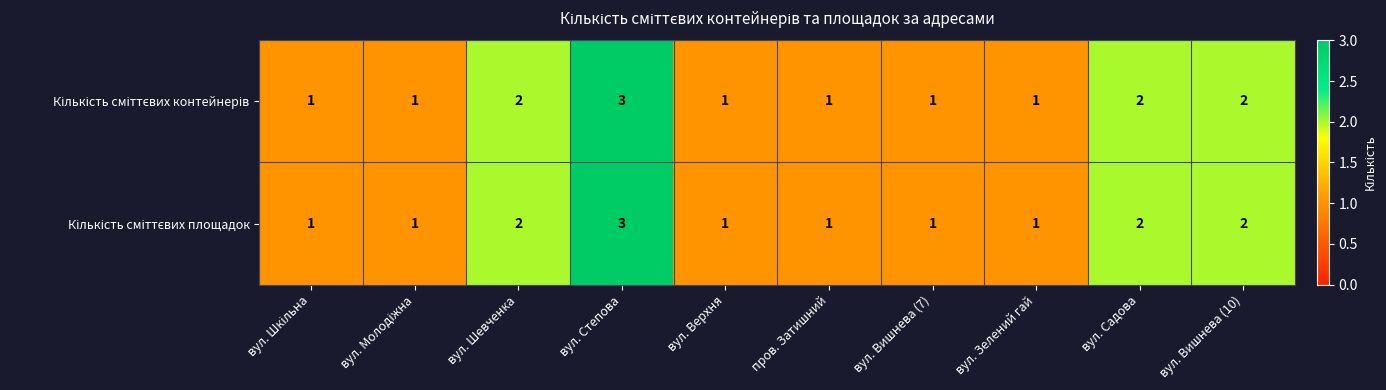

At which category is the sum across all series the highest?

вул. Степова